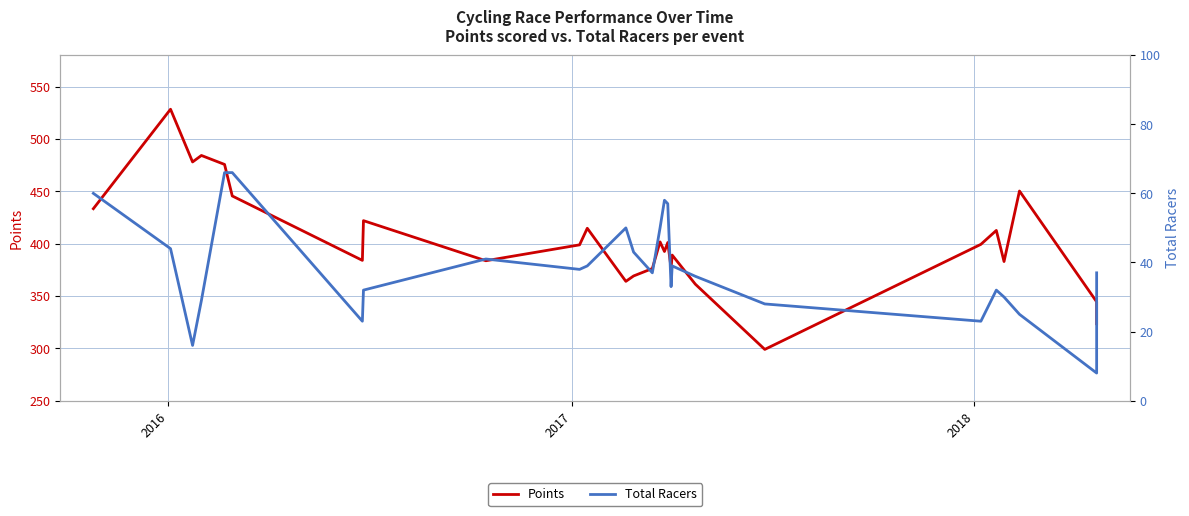

Reading right to left, extract all data points from this chart.

Points: 323.5	344.4	450.2	382.9	412.6	399.3	299.0	361.3	389.1	376.6	401.1	392.5	401.7	376.2	369.1	364.0	414.6	398.8	383.6	421.9	384.0	445.5	475.6	484.2	478.0	528.3	433.3
Total Racers: 37.0	8.0	25.0	30.0	32.0	23.0	28.0	36.0	39.0	33.0	57.0	58.0	50.0	37.0	43.0	50.0	39.0	38.0	41.0	32.0	23.0	66.0	66.0	29.0	16.0	44.0	60.0